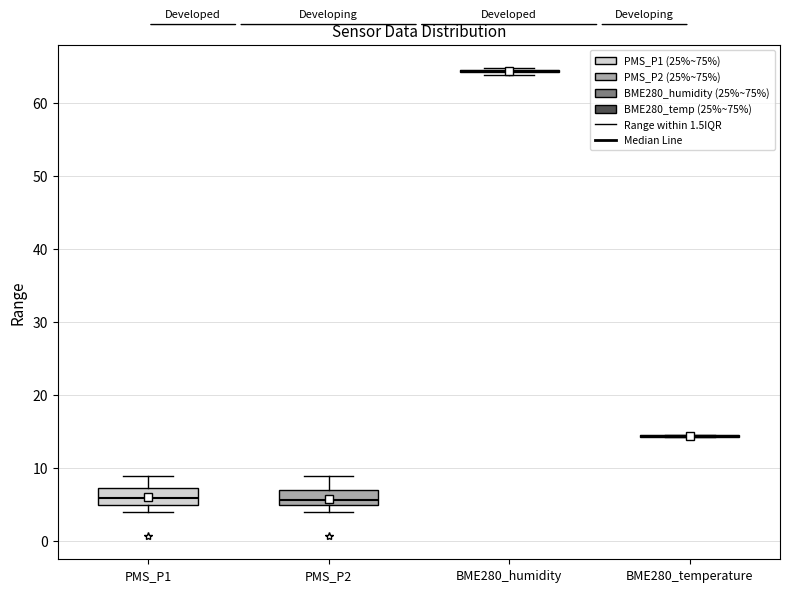

Reading left to right, read every box against the y-axis: the position of its median line, the range the box covers, and the ends of its whiskers. The values are not printed on the chart, so give them approximately, as read against the axis.

PMS_P1: median 6, box 5 to 7, whiskers 4 to 9
PMS_P2: median 6, box 5 to 7, whiskers 4 to 9
BME280_humidity: box collapsed to a line at 64, whiskers 64 to 65
BME280_temperature: box collapsed to a line at 14, whiskers 14 to 15